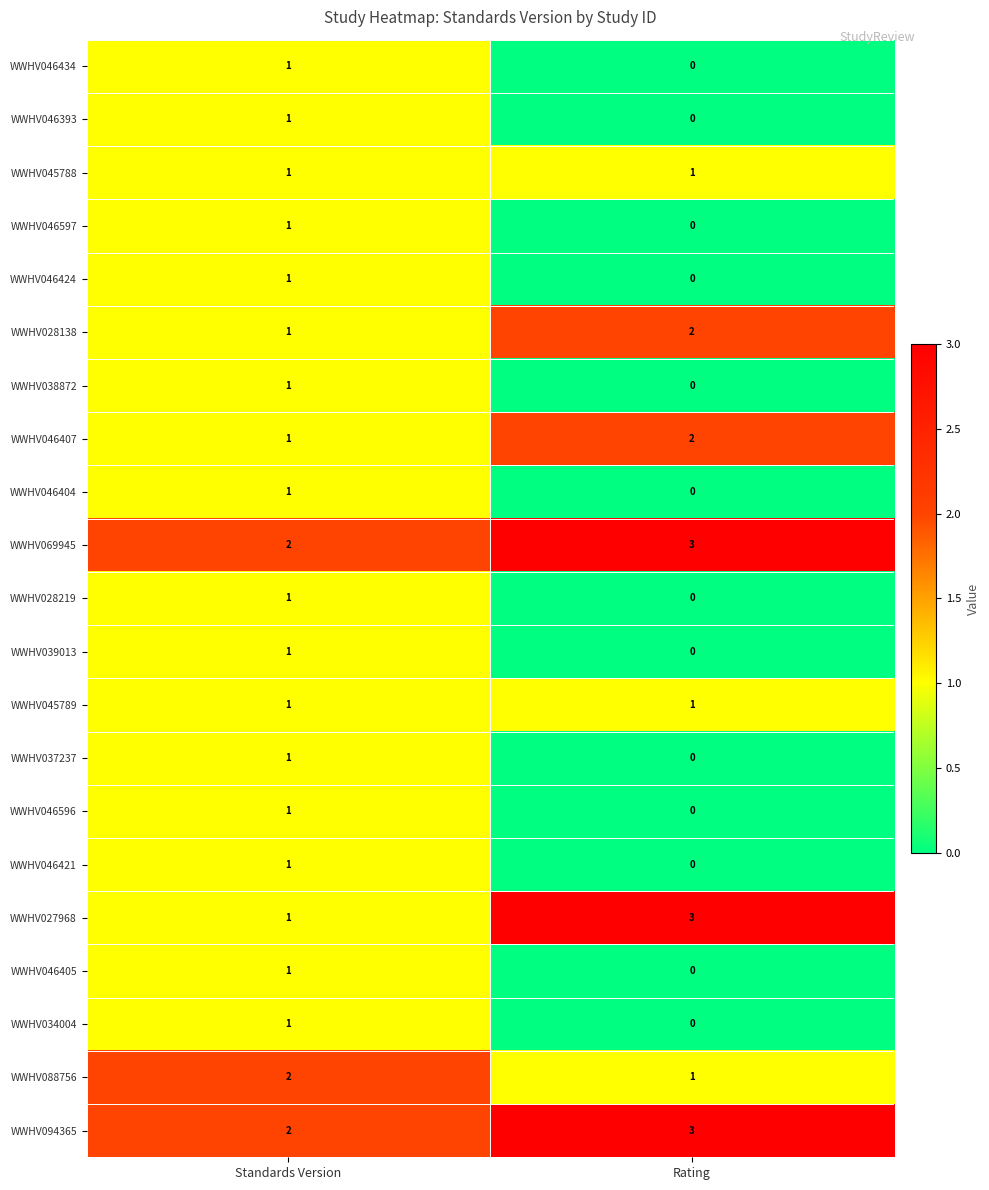

True or false: WWHV038872 has a value of 0 at Standards Version.

False